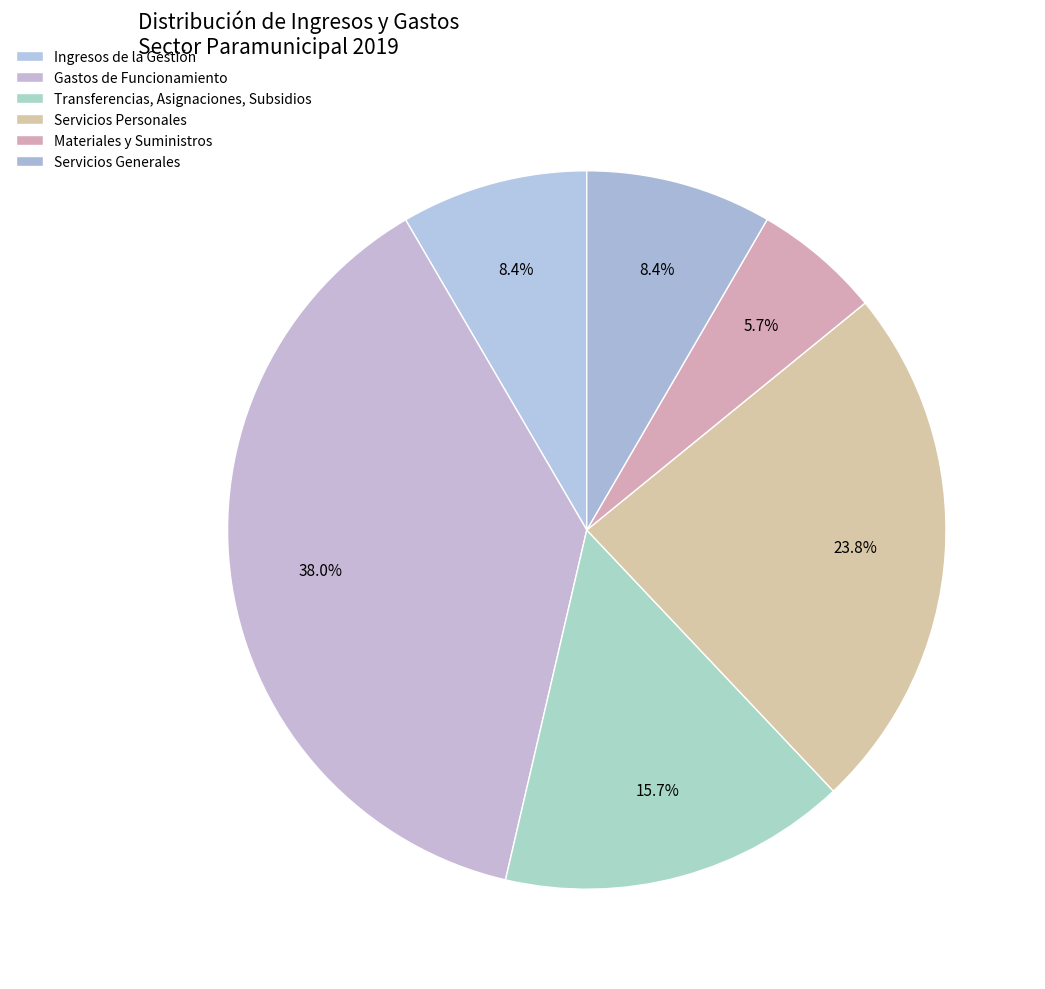

Count the number of slices in the pie.

6